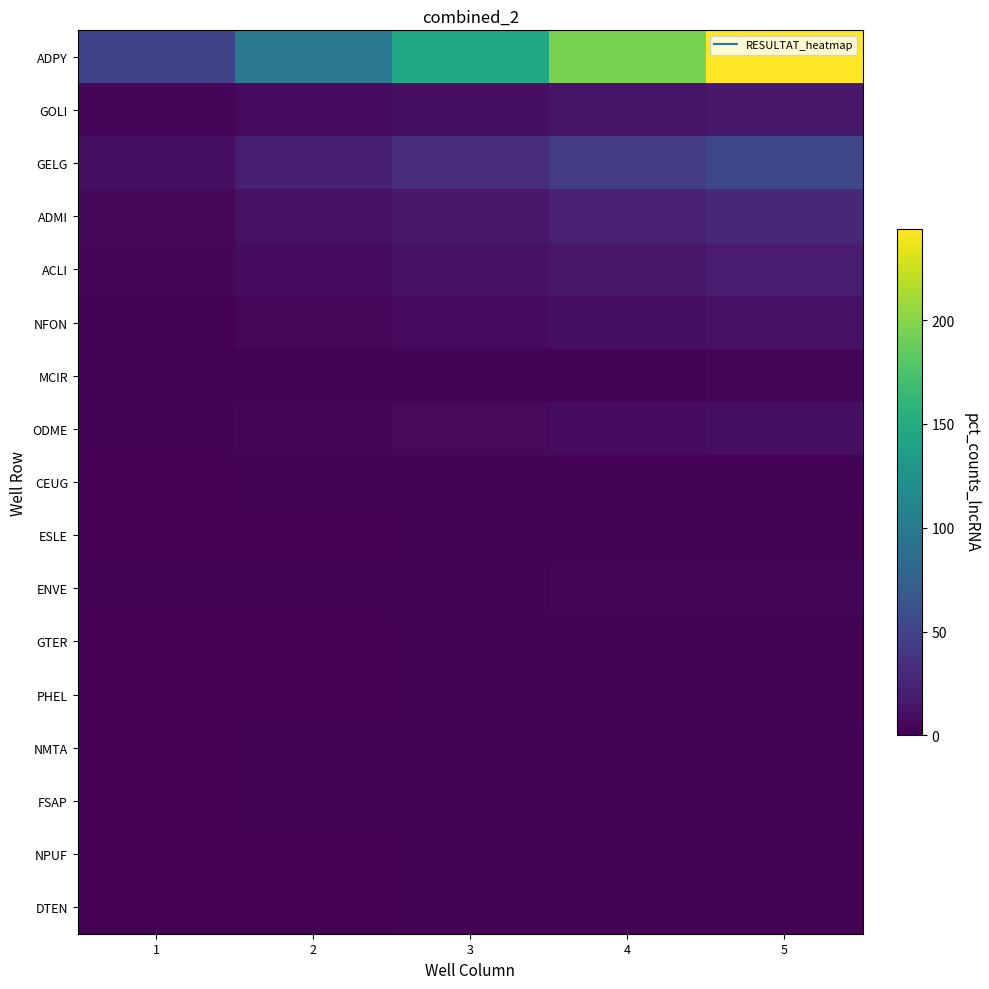

Reading left to right, transcribe all the data shown in this chart.

ADPY: 1=49	2=98	3=146	4=195	5=244
GOLI: 1=3	2=7	3=10	4=14	5=17
GELG: 1=10	2=21	3=31	4=42	5=52
ADMI: 1=5	2=11	3=16	4=22	5=27
ACLI: 1=4	2=8	3=12	4=16	5=20
NFON: 1=2	2=5	3=7	4=10	5=12
MCIR: 1=1	2=1	3=2	4=2	5=3
ODME: 1=2	2=4	3=6	4=8	5=10
CEUG: 1=0	2=1	3=1	4=2	5=2
ESLE: 1=0	2=0	3=1	4=1	5=1
ENVE: 1=1	2=2	3=2	4=3	5=4
GTER: 1=0	2=0	3=1	4=1	5=1
PHEL: 1=0	2=0	3=1	4=1	5=1
NMTA: 1=0	2=1	3=1	4=2	5=2
FSAP: 1=0	2=1	3=1	4=2	5=2
NPUF: 1=0	2=0	3=1	4=1	5=1
DTEN: 1=0	2=0	3=1	4=1	5=1